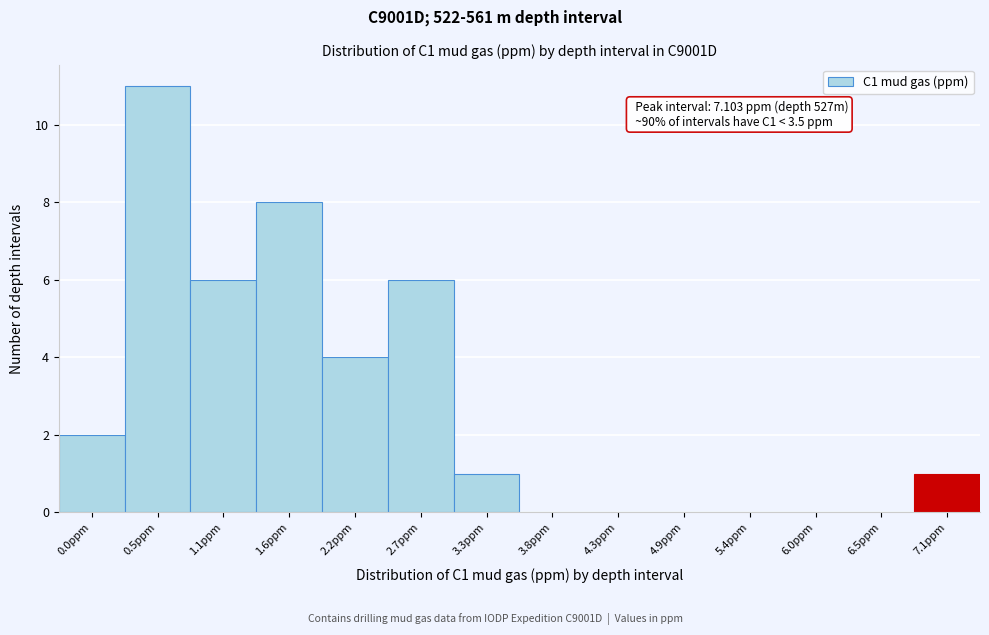

Reading left to right, list all the values displayed in this chart.

0.0ppm=2	0.5ppm=11	1.1ppm=6	1.6ppm=8	2.2ppm=4	2.7ppm=6	3.3ppm=1	3.8ppm=0	4.3ppm=0	4.9ppm=0	5.4ppm=0	6.0ppm=0	6.5ppm=0	7.1ppm=1